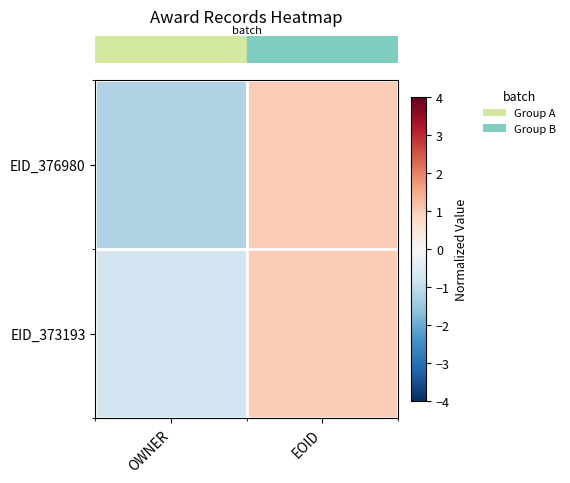

Which series has the largest range (max minus min)?

row_0